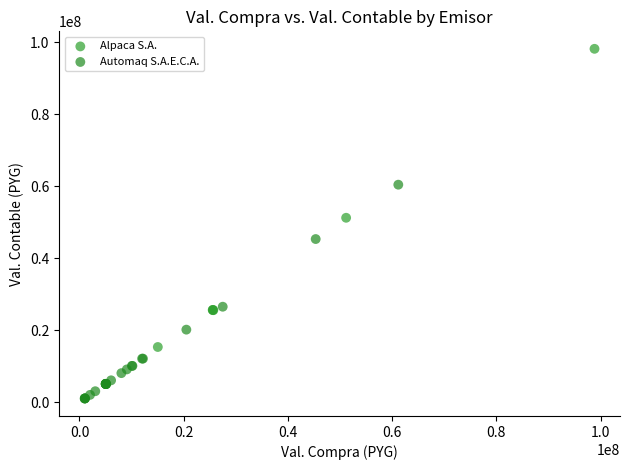

Which series contains the highest Y value?

Alpaca S.A.